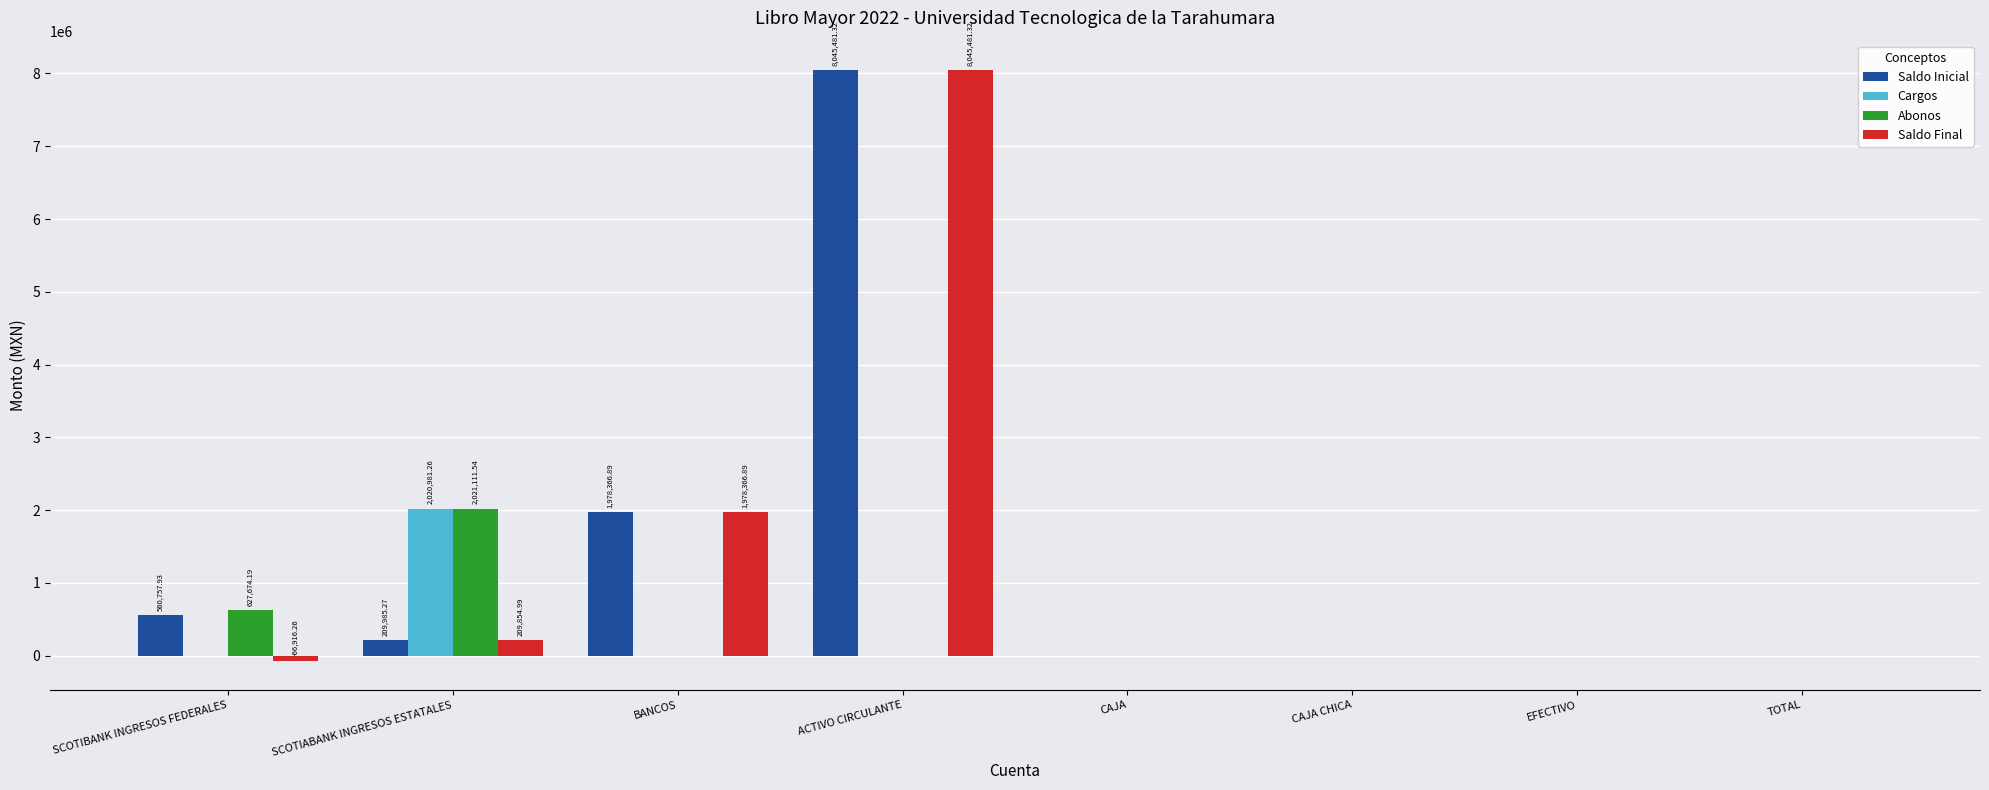

Reading left to right, transcribe all the data shown in this chart.

Saldo Inicial: SCOTIBANK INGRESOS FEDERALES=560757.9	SCOTIABANK INGRESOS ESTATALES=209985.3	BANCOS=1978366.9	ACTIVO CIRCULANTE=8045481.3	CAJA=0.0	CAJA CHICA=0.0	EFECTIVO=0.0	TOTAL=0.0
Cargos: SCOTIBANK INGRESOS FEDERALES=0.0	SCOTIABANK INGRESOS ESTATALES=2020981.3	BANCOS=0.0	ACTIVO CIRCULANTE=0.0	CAJA=0.0	CAJA CHICA=0.0	EFECTIVO=0.0	TOTAL=0.0
Abonos: SCOTIBANK INGRESOS FEDERALES=627674.2	SCOTIABANK INGRESOS ESTATALES=2021111.5	BANCOS=0.0	ACTIVO CIRCULANTE=0.0	CAJA=0.0	CAJA CHICA=0.0	EFECTIVO=0.0	TOTAL=0.0
Saldo Final: SCOTIBANK INGRESOS FEDERALES=-66916.3	SCOTIABANK INGRESOS ESTATALES=209855.0	BANCOS=1978366.9	ACTIVO CIRCULANTE=8045481.3	CAJA=0.0	CAJA CHICA=0.0	EFECTIVO=0.0	TOTAL=0.0